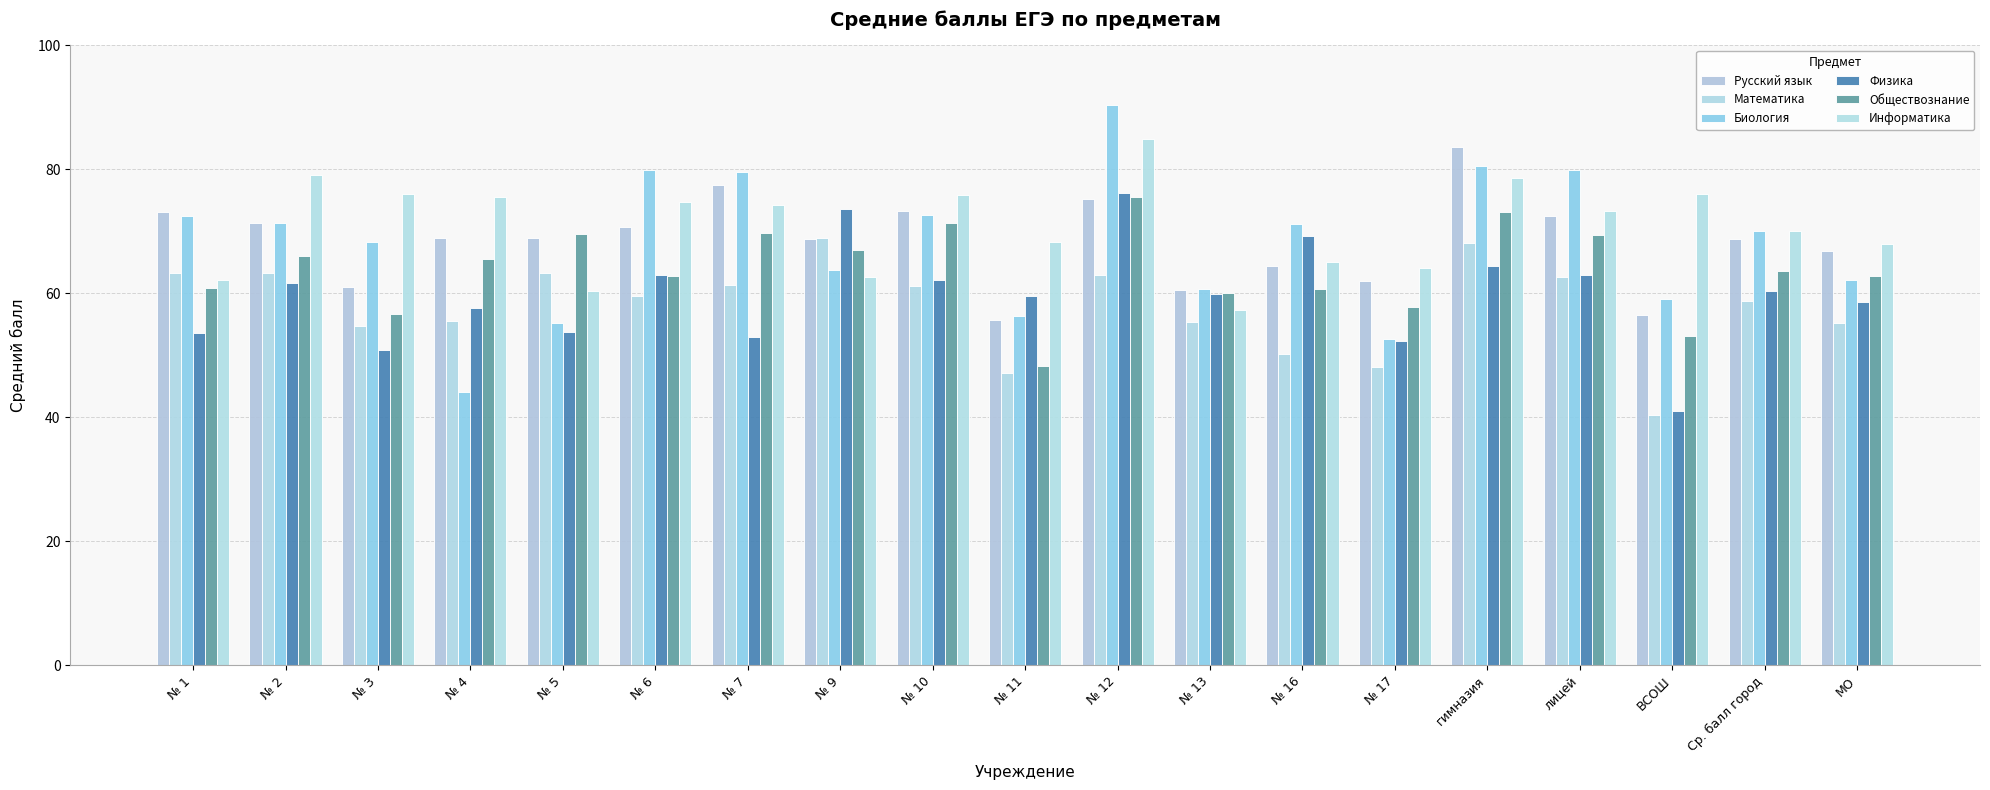

What are all the series names shown in the legend?

Русский язык, Математика, Биология, Физика, Обществознание, Информатика